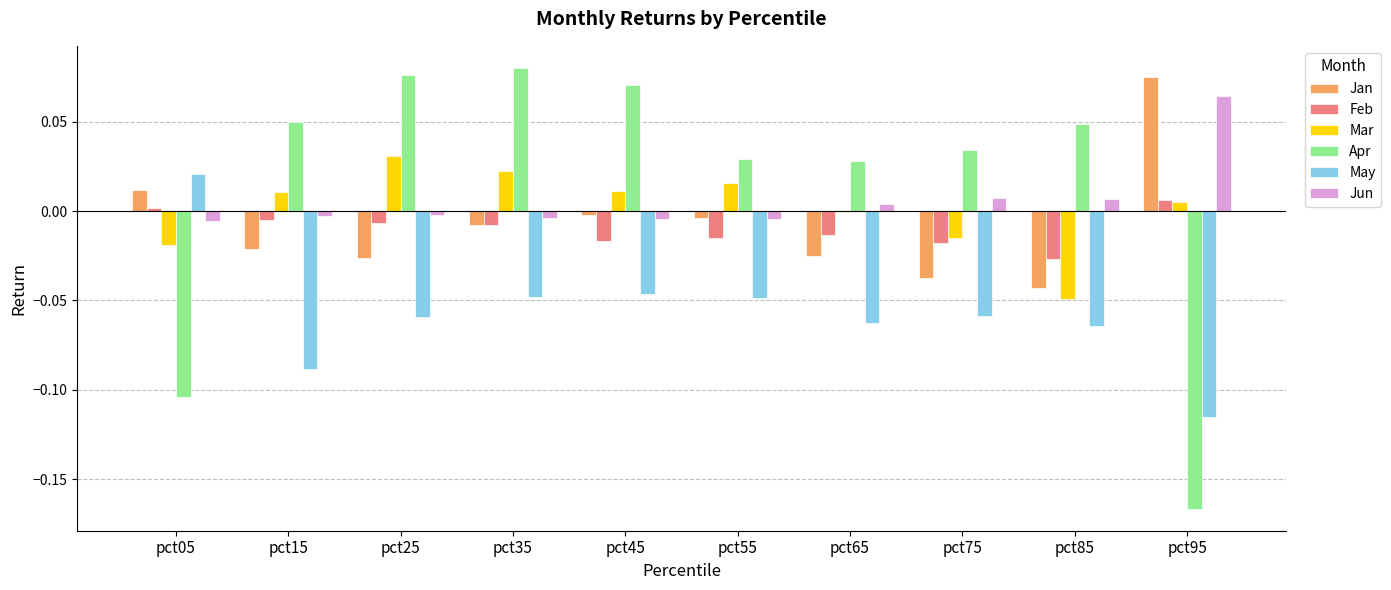

At which label does Jun reach its peak?

pct95